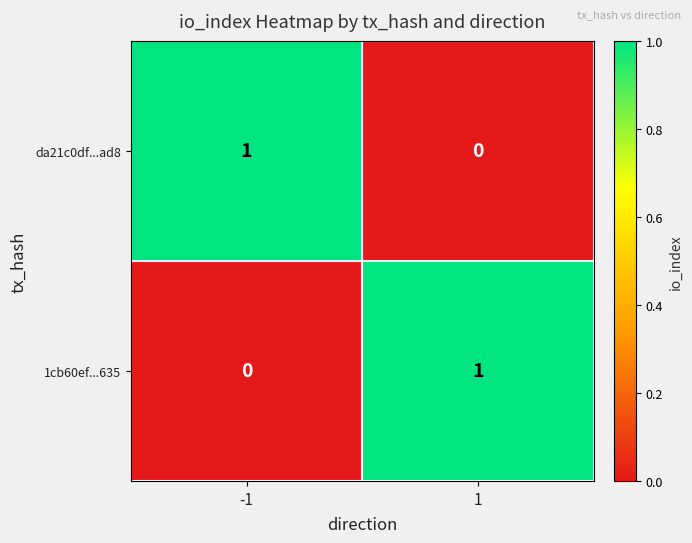

Is the value of 1cb60ef...635 at -1 greater than the value of da21c0df...ad8 at -1?

No